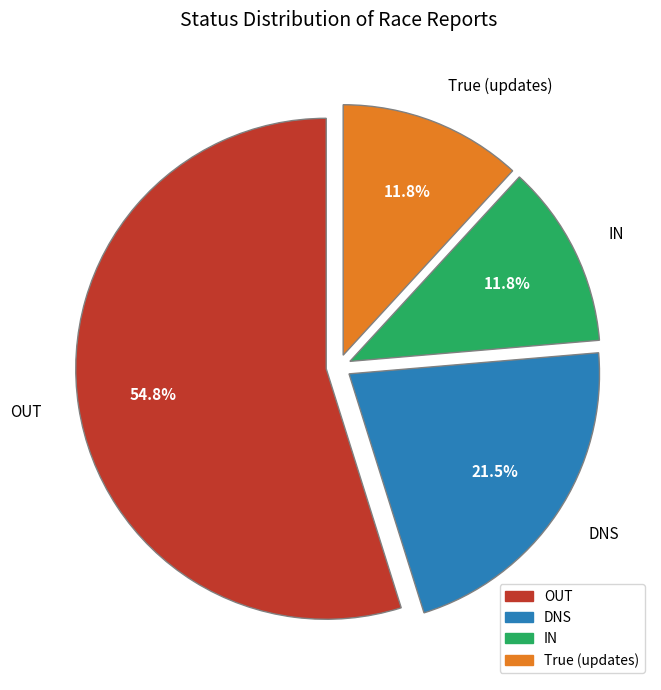

Which has a higher value, DNS or OUT?

OUT